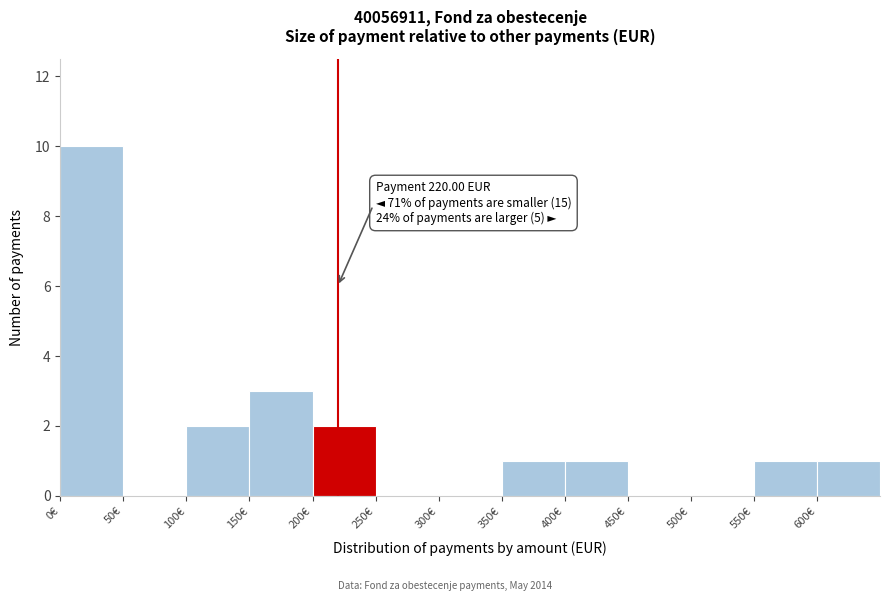

Which range on the x-axis has the tallest bar?

0 to 50